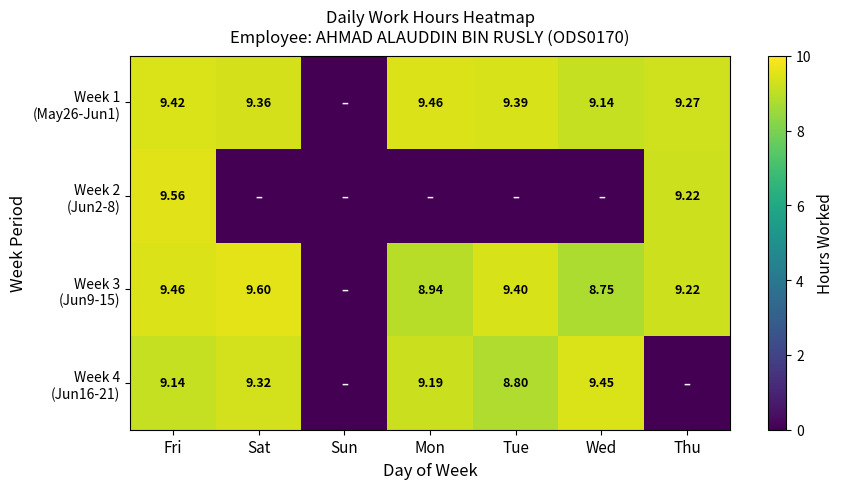

Rank the series by their maximum value, from lowest to highest.

Week 4 (Jun16-21), Week 1 (May26-Jun1), Week 2 (Jun2-8), Week 3 (Jun9-15)